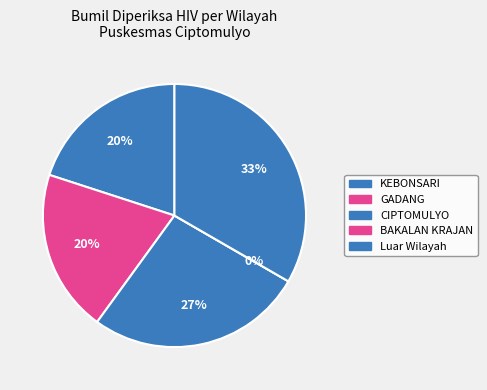

Which slice is the smallest?

BAKALAN KRAJAN